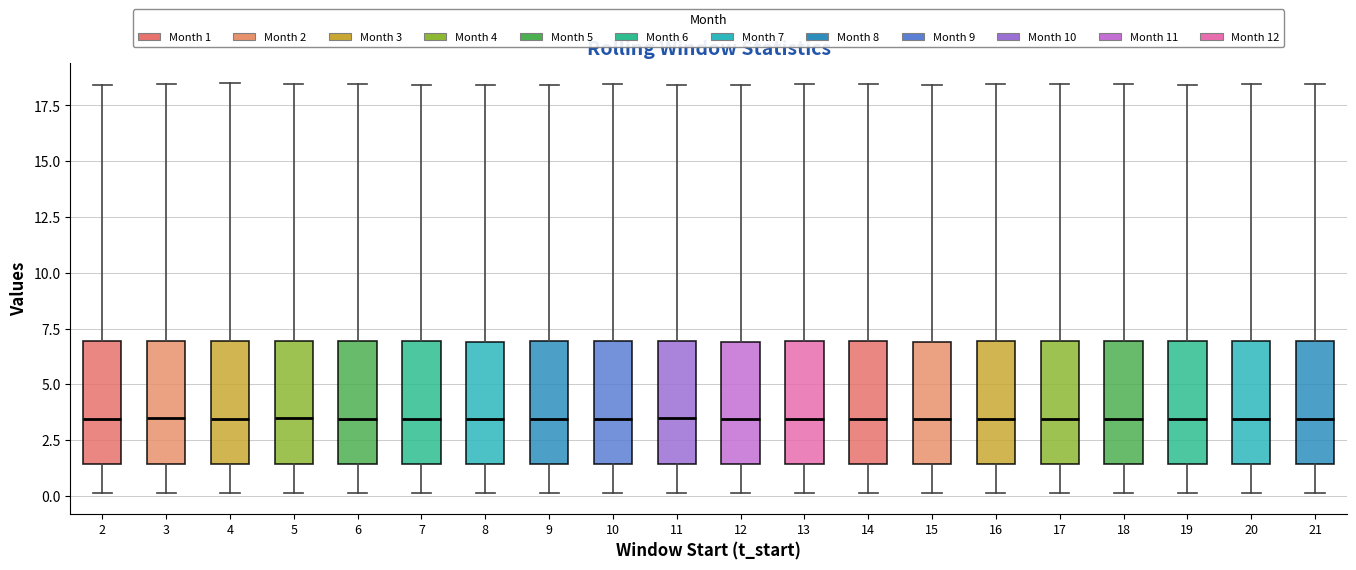

Reading left to right, read every box against the y-axis: the position of its median line, the range the box covers, and the ends of its whiskers. The values are not printed on the chart, so give them approximately, as read against the axis.

2: median 3.5, box 1.5 to 7.0, whiskers 0.0 to 18.5
3: median 3.5, box 1.5 to 7.0, whiskers 0.0 to 18.5
4: median 3.5, box 1.5 to 7.0, whiskers 0.0 to 18.5
5: median 3.5, box 1.5 to 7.0, whiskers 0.0 to 18.5
6: median 3.5, box 1.5 to 7.0, whiskers 0.0 to 18.5
7: median 3.5, box 1.5 to 7.0, whiskers 0.0 to 18.5
8: median 3.5, box 1.5 to 7.0, whiskers 0.0 to 18.5
9: median 3.5, box 1.5 to 7.0, whiskers 0.0 to 18.5
10: median 3.5, box 1.5 to 7.0, whiskers 0.0 to 18.5
11: median 3.5, box 1.5 to 7.0, whiskers 0.0 to 18.5
12: median 3.5, box 1.5 to 7.0, whiskers 0.0 to 18.5
13: median 3.5, box 1.5 to 7.0, whiskers 0.0 to 18.5
14: median 3.5, box 1.5 to 7.0, whiskers 0.0 to 18.5
15: median 3.5, box 1.5 to 7.0, whiskers 0.0 to 18.5
16: median 3.5, box 1.5 to 7.0, whiskers 0.0 to 18.5
17: median 3.5, box 1.5 to 7.0, whiskers 0.0 to 18.5
18: median 3.5, box 1.5 to 7.0, whiskers 0.0 to 18.5
19: median 3.5, box 1.5 to 7.0, whiskers 0.0 to 18.5
20: median 3.5, box 1.5 to 7.0, whiskers 0.0 to 18.5
21: median 3.5, box 1.5 to 7.0, whiskers 0.0 to 18.5